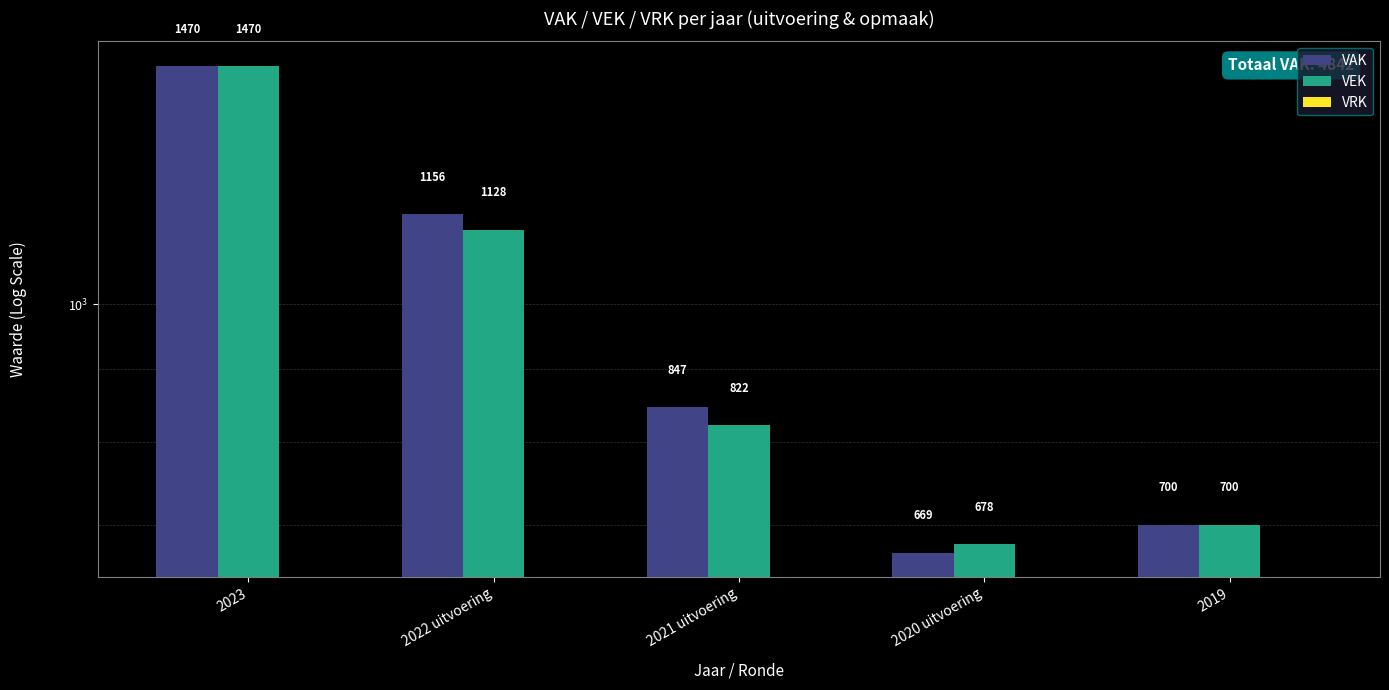

How many bars are there in each group?

3